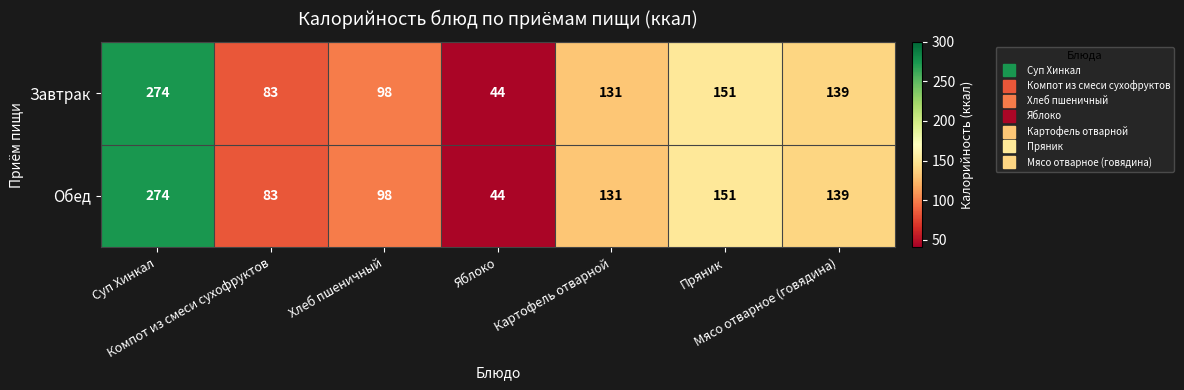

What is the difference between the maximum and minimum values in the Обед series?

230